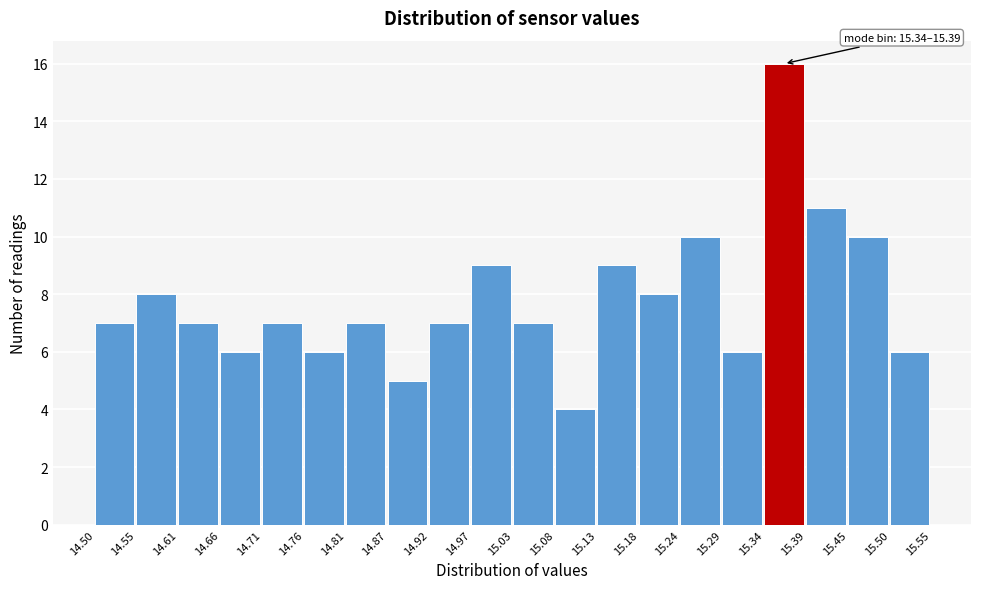

Which range on the x-axis has the tallest bar?

15.34 to 15.39